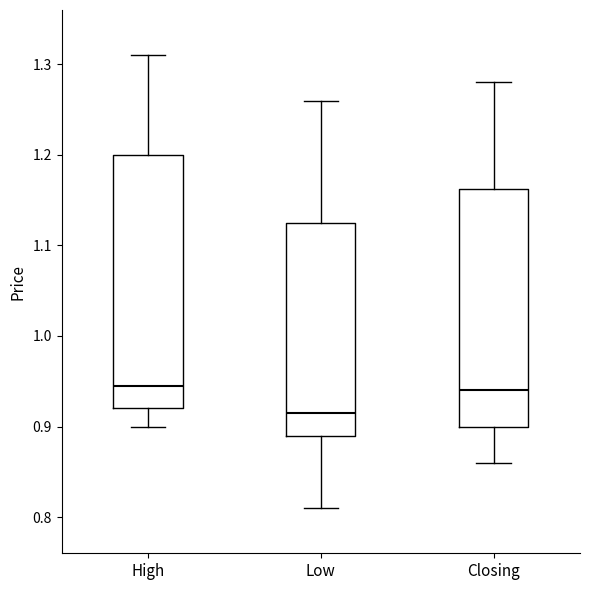

Where is the upper edge of the box for Low on the y-axis? The values are not printed on the chart, so give them approximately, as read against the axis.

1.13